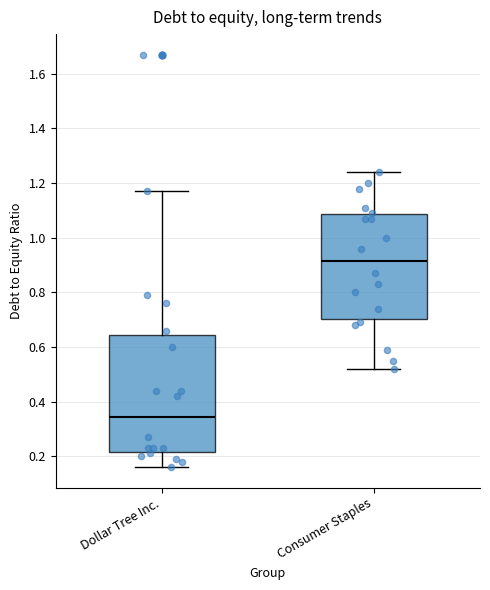

Reading left to right, transcribe this box plot: for each box, give where its median line is, the range the box spans, and where its two whiskers end, as read against the y-axis. The values are not printed on the chart, so give them approximately, as read against the axis.

Dollar Tree Inc.: median 0.34, box 0.22 to 0.64, whiskers 0.16 to 1.18
Consumer Staples: median 0.92, box 0.70 to 1.08, whiskers 0.52 to 1.24